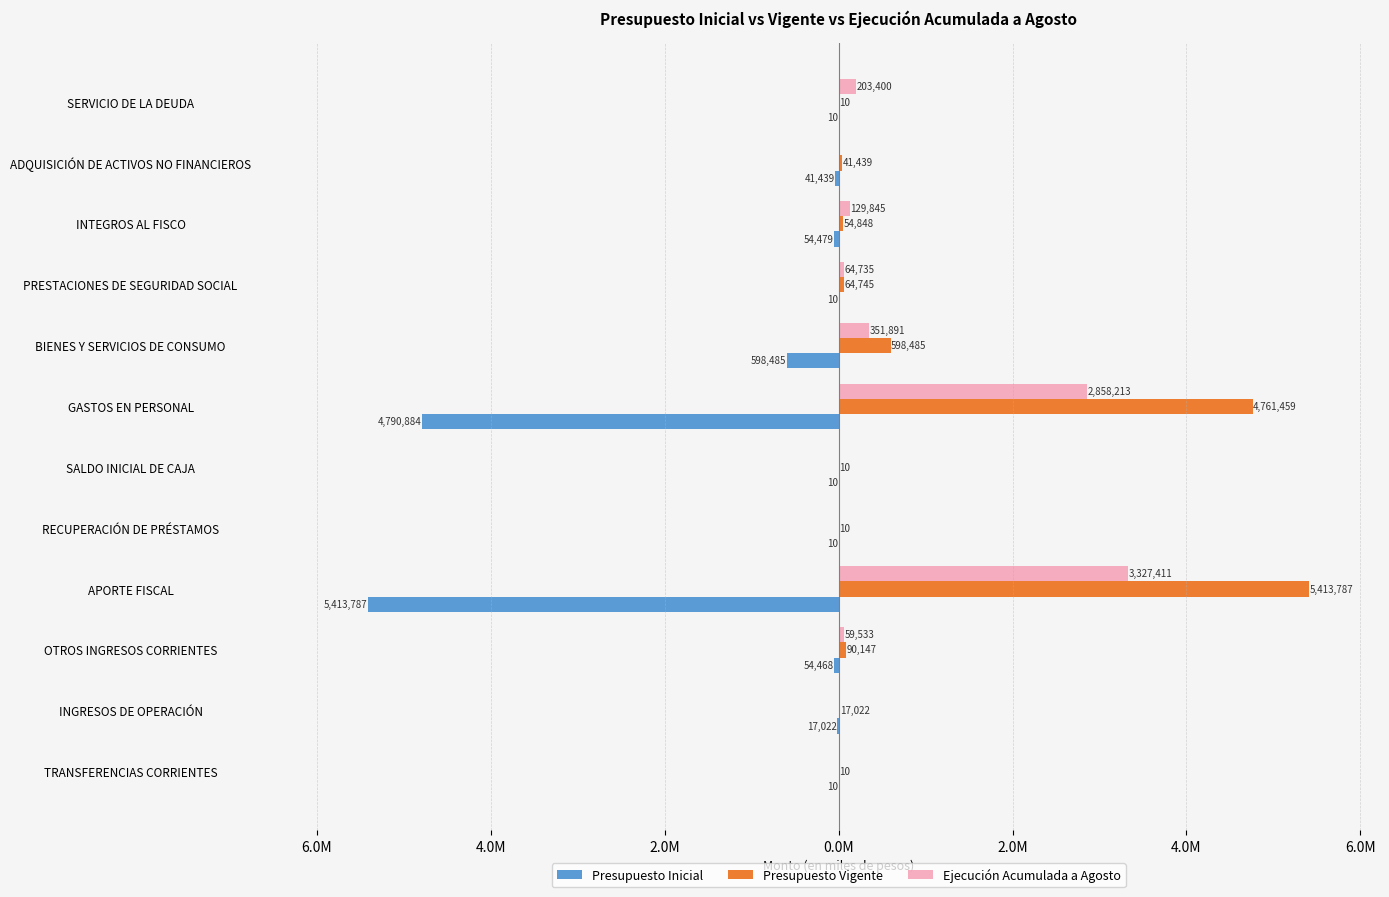

Does the chart contain any negative values?

Yes